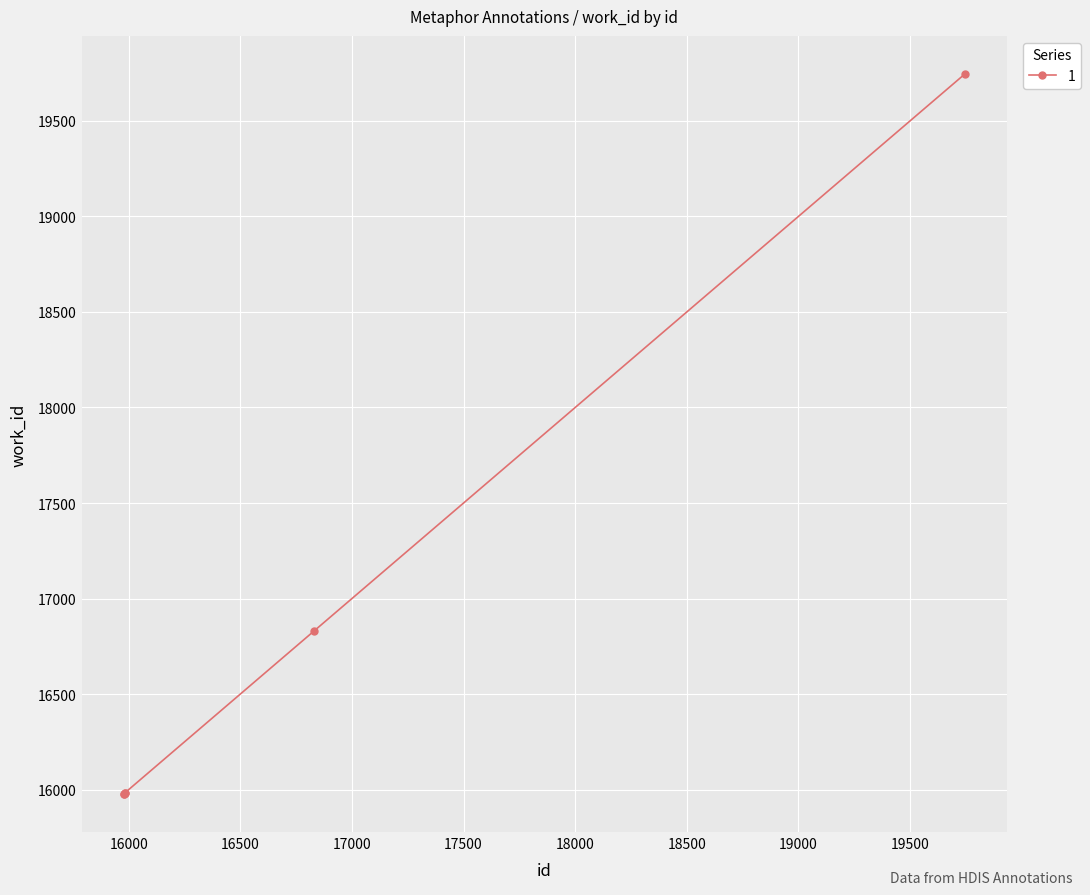

What is the value of the 2nd point from the left?

15979